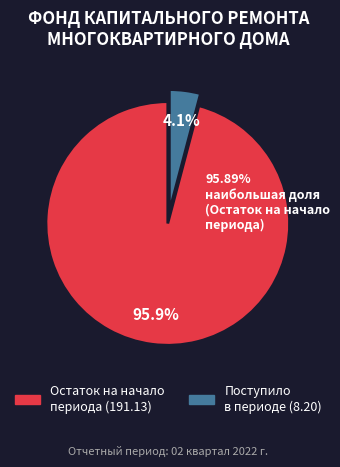

Is there a majority slice in this chart?

Yes